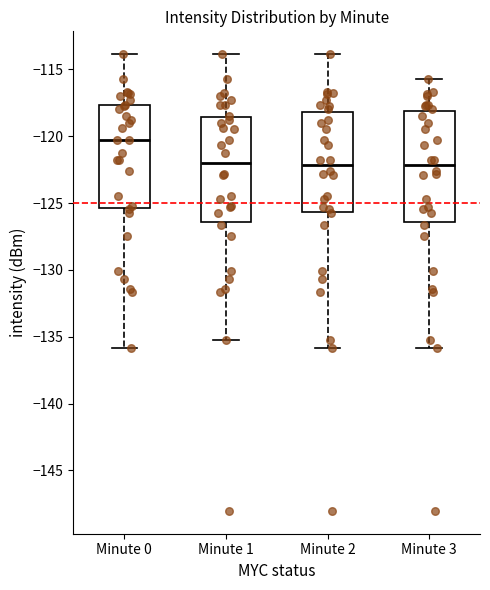

Which box's median line is the highest?

Minute 0